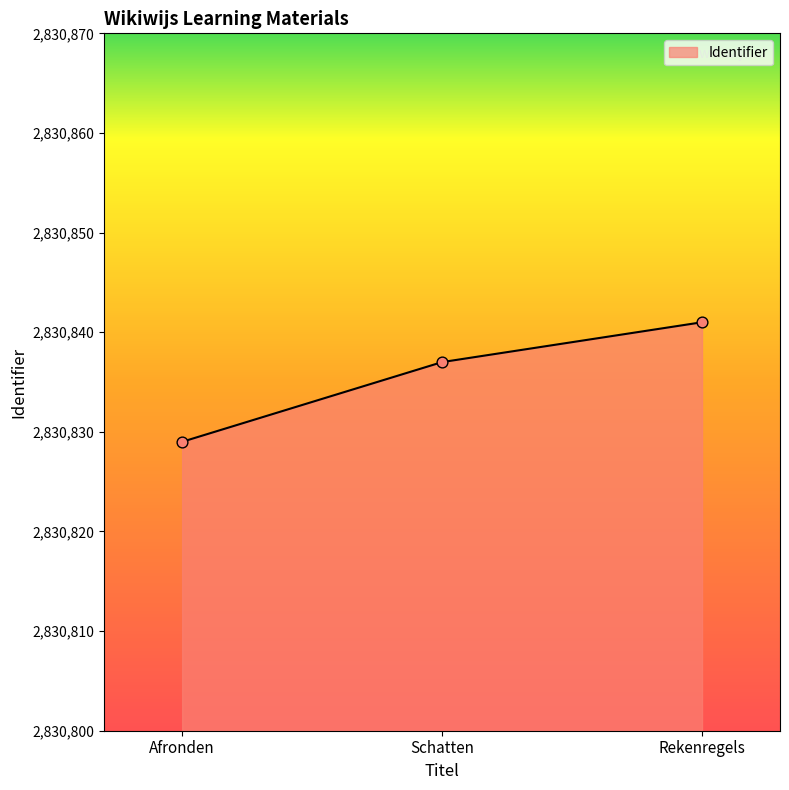

Which has a higher value, Rekenregels or Schatten?

Rekenregels